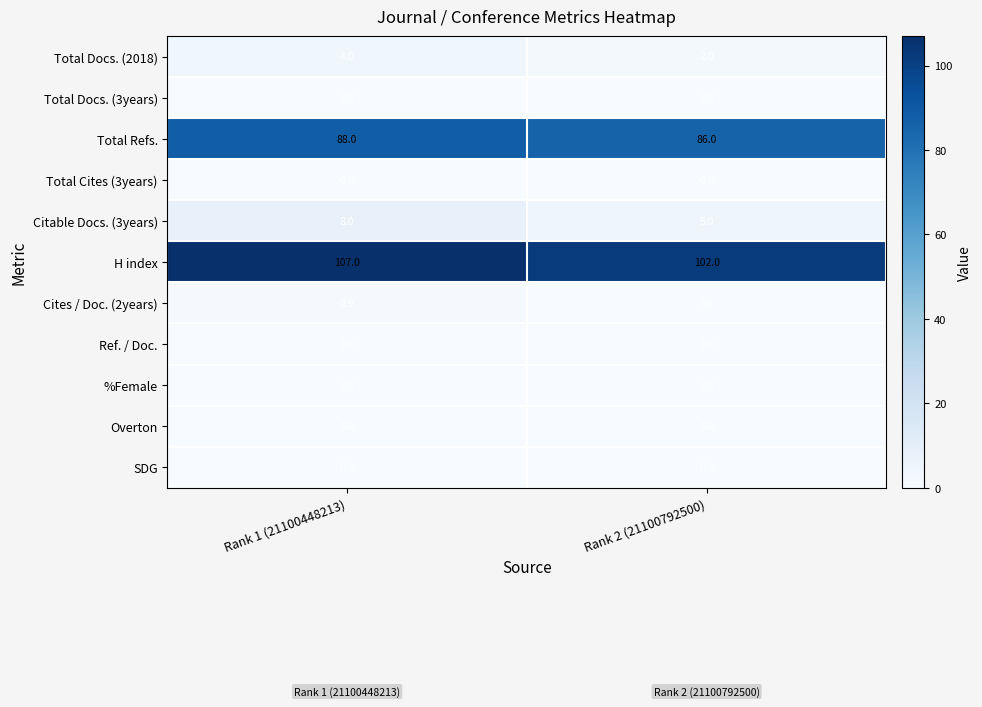

Which series changed the most between Rank 1 (21100448213) and Rank 2 (21100792500)?

H index